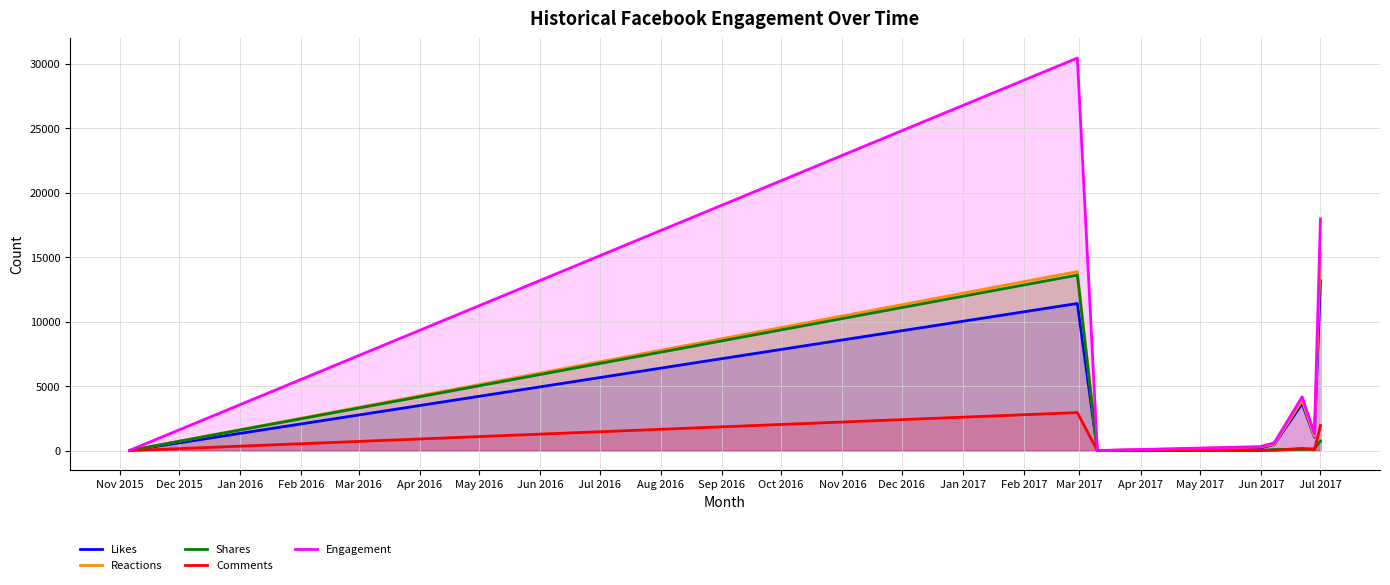

Reading right to left, extract all data points from this chart.

Likes: 13173	1039	3651	472	200	0	11414	5
Reactions: 15300	1105	3886	503	276	1	13890	5
Shares: 738	141	102	87	0	2	13620	11
Comments: 1942	73	181	15	33	0	2950	0
Engagement: 17980	1319	4169	605	309	3	30460	16